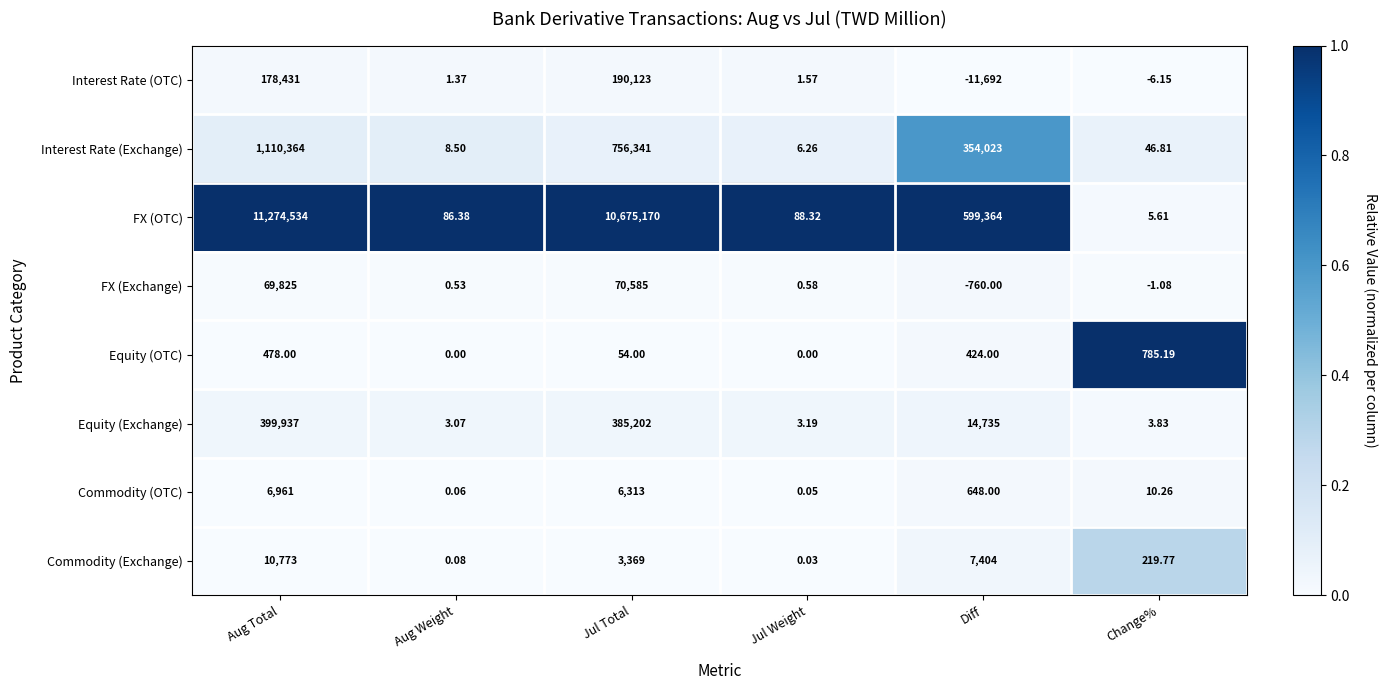

Between Aug Weight and Jul Total, which series saw the biggest shift?

FX (OTC)